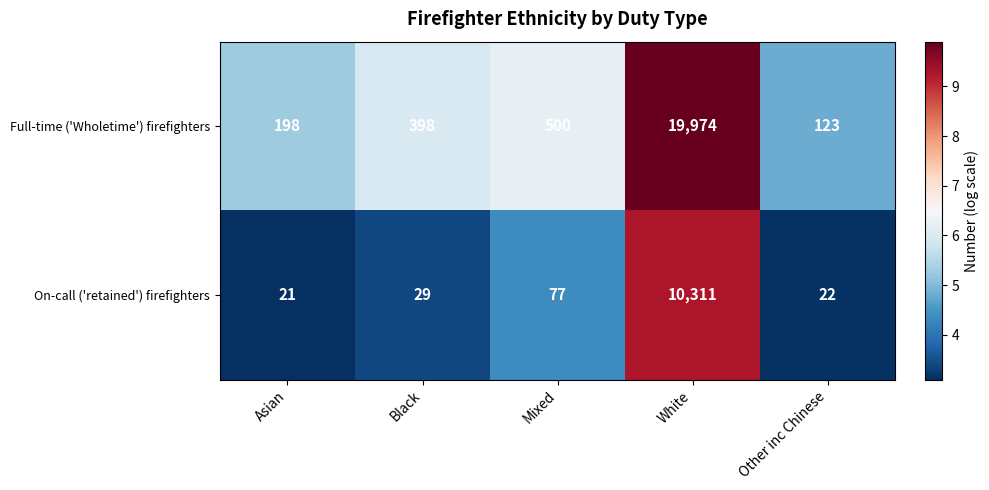

The Full-time ('Wholetime') firefighters series shows 123 at Other inc Chinese. True or false?

True